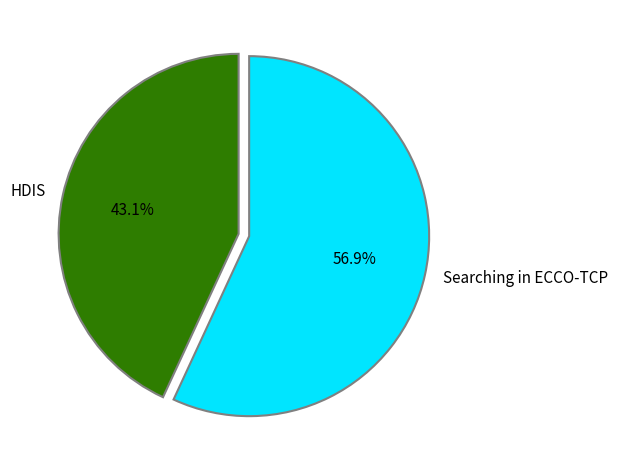

What is the total percentage of Searching in ECCO-TCP and HDIS?

100.0%